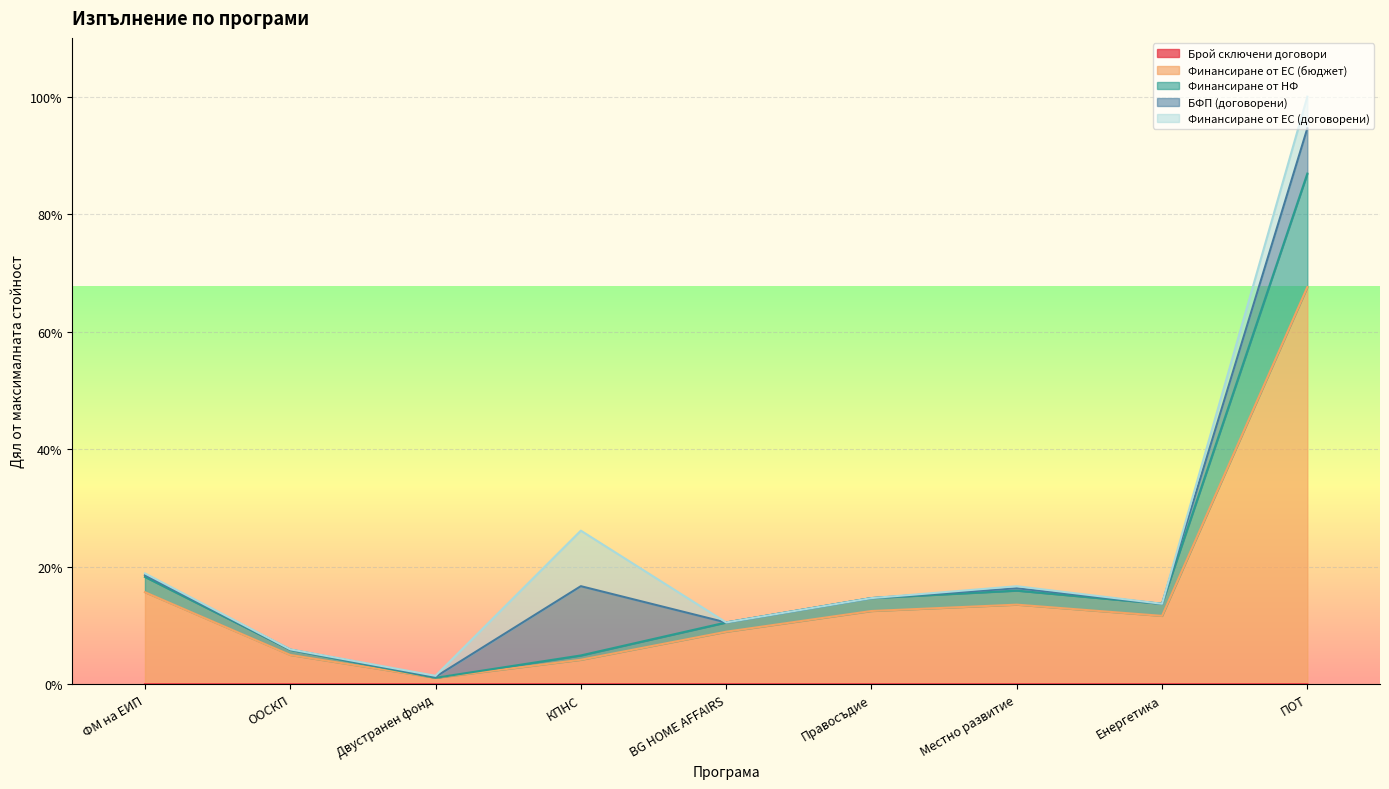

Is it true that Финансиране от НФ equals 0.1 at КПНС?

True